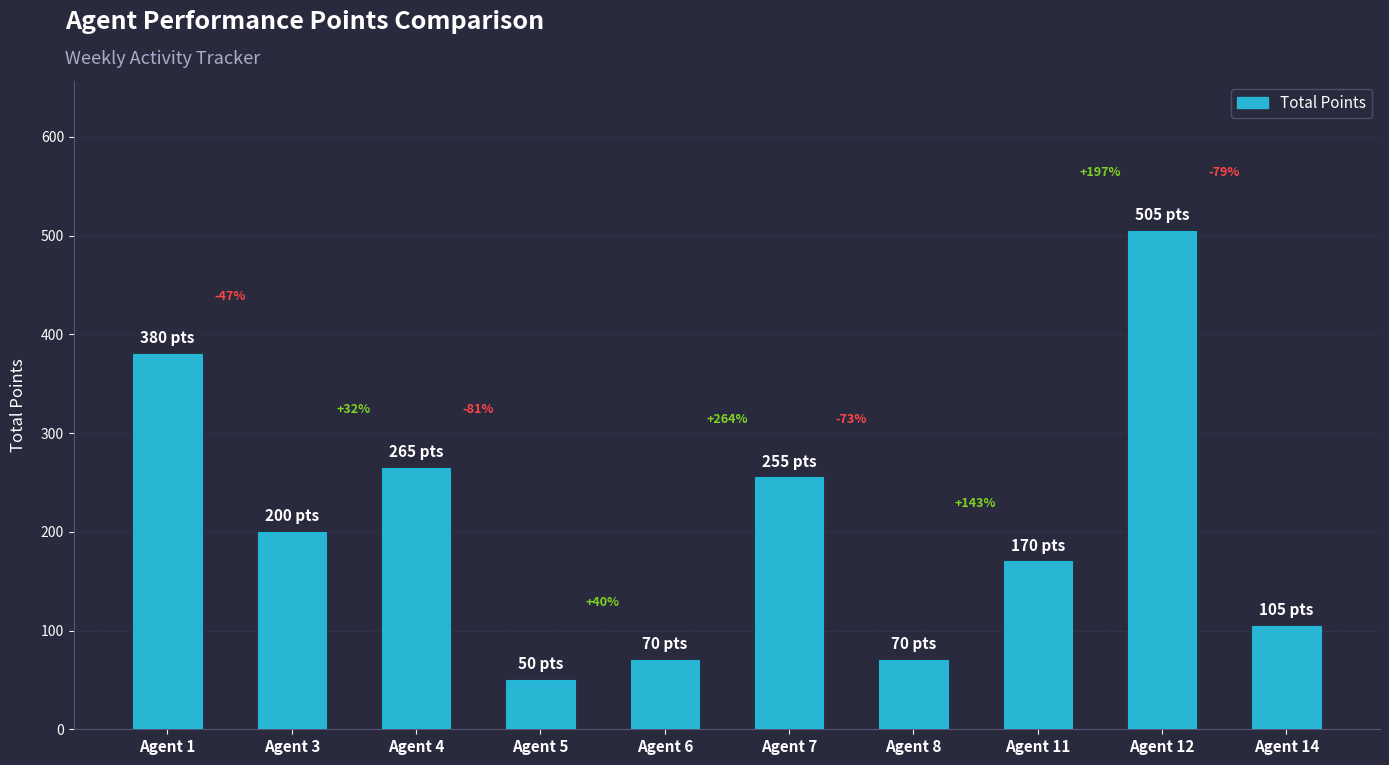

List the labels in order of value, smallest first.

Agent 5, Agent 6, Agent 8, Agent 14, Agent 11, Agent 3, Agent 7, Agent 4, Agent 1, Agent 12